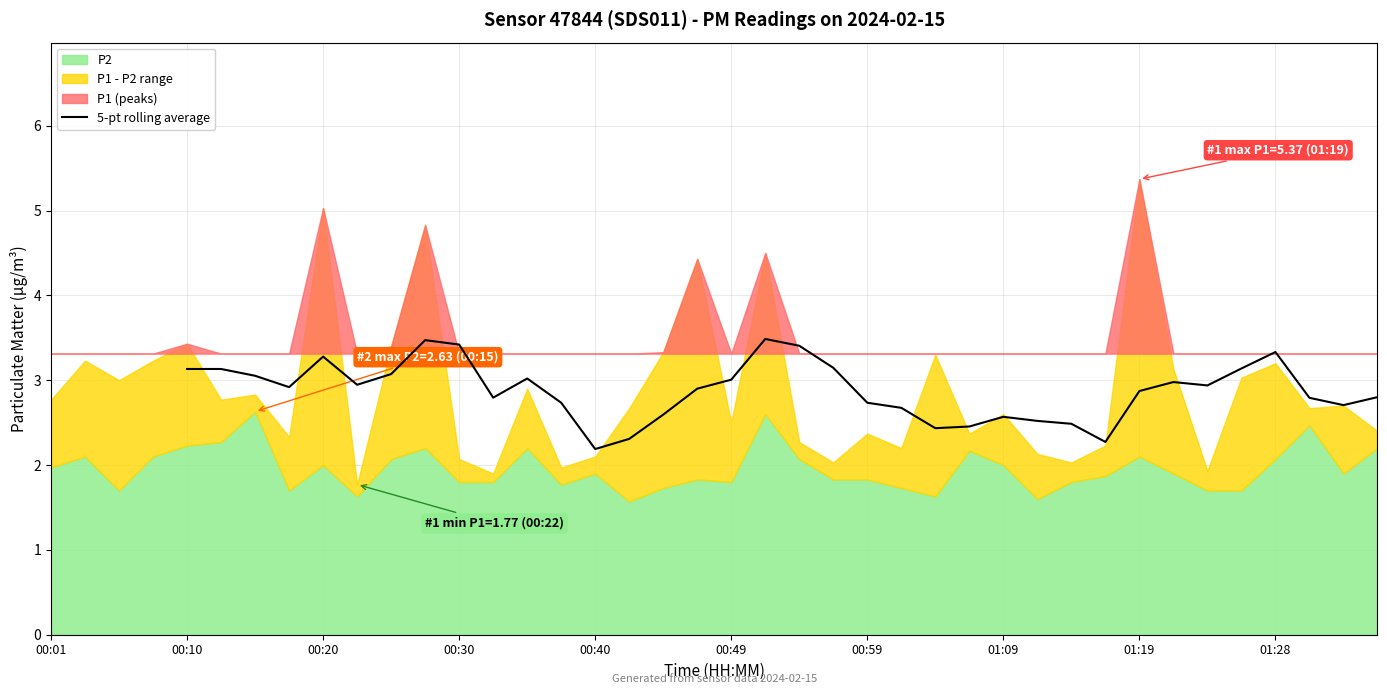

What is the value of the 28th point from the left?

2.3